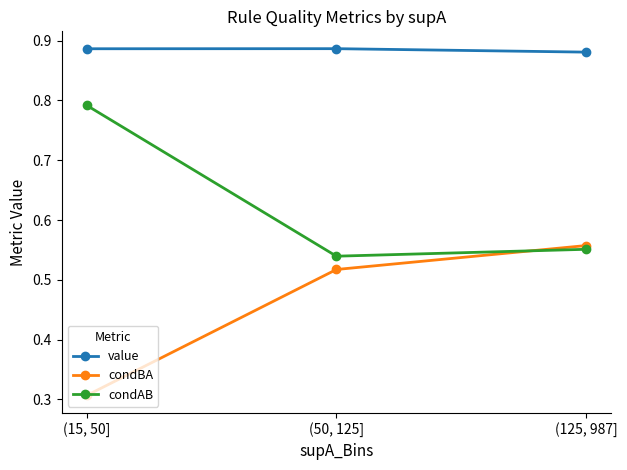

The value of value at (125, 987] is 0.3. True or false?

False